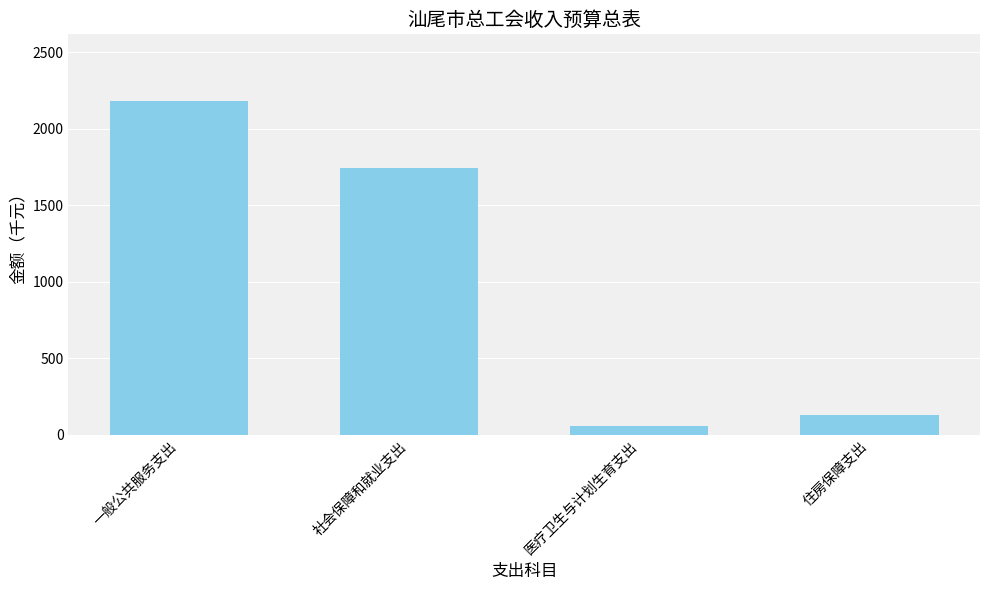

Where is the data nearest to the value 1119?

社会保障和就业支出